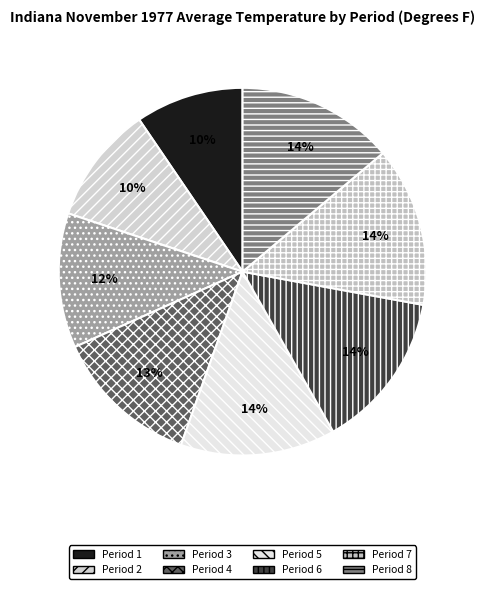

True or false: Period 4 accounts for 13% of the total.

True